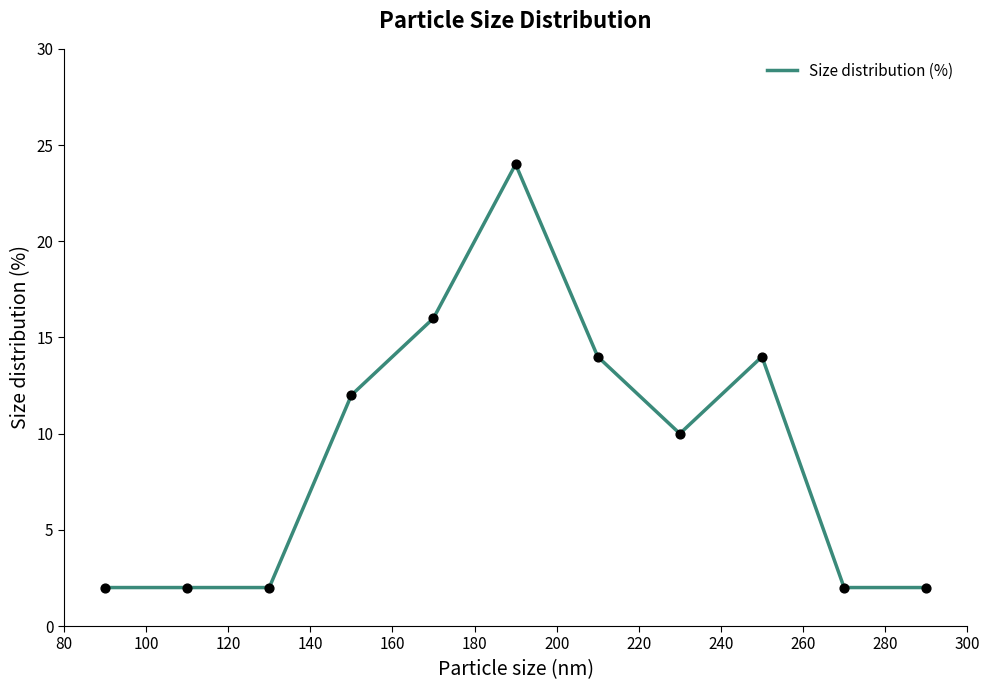

What is the difference between the maximum and minimum values?

22